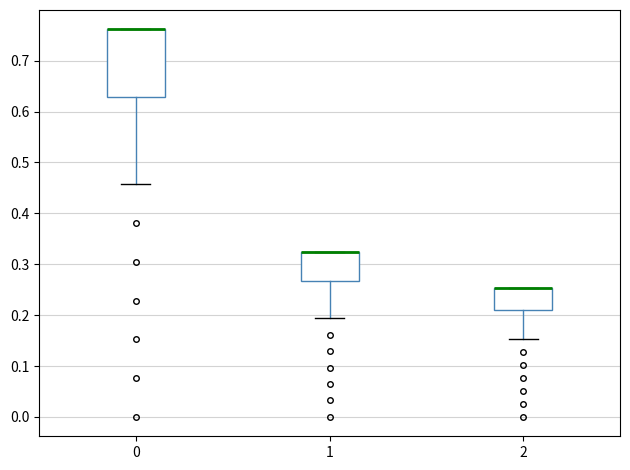

Which box is the tallest, from its lower edge to its upper edge?

0